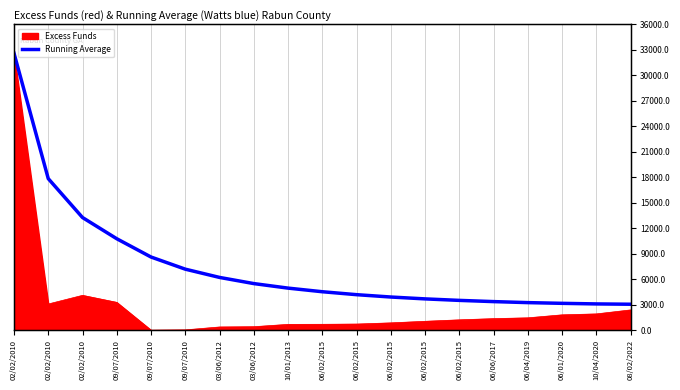

What is the difference between the maximum and minimum values?

29548.8